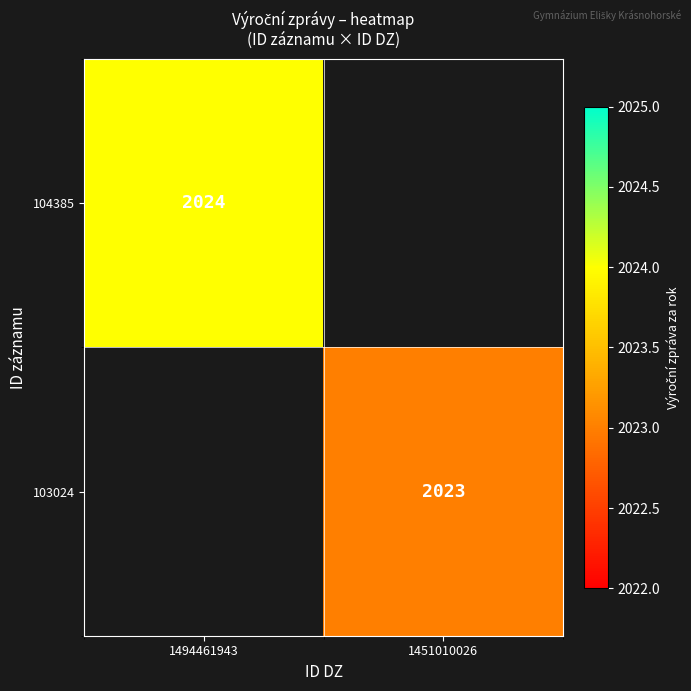

How many data points does each series have?

2